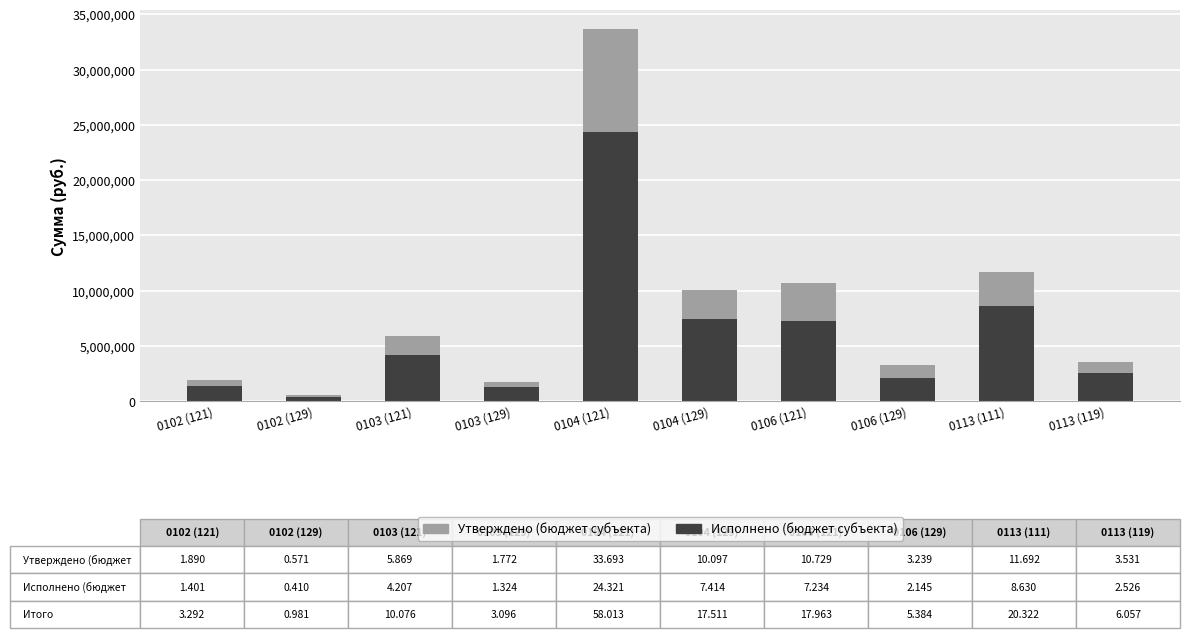

What is the maximum value for Исполнено (бюджет субъекта)?

24320642.7